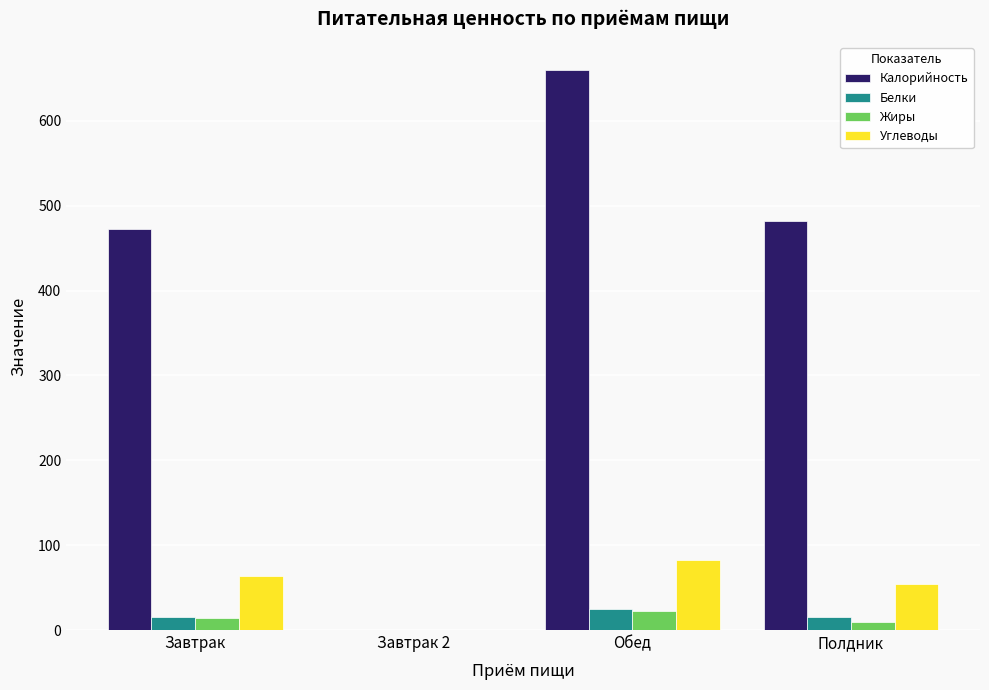

Read the Углеводы value at Завтрак.

64.0